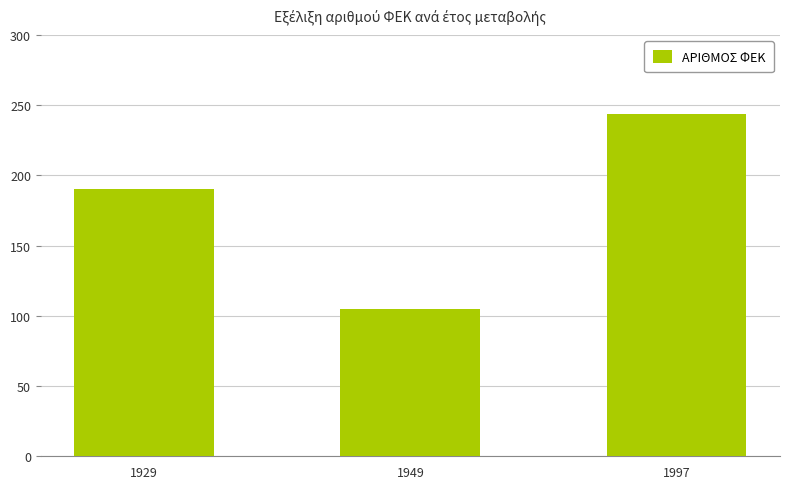

What is the difference between the values at 1949 and 1929?

85